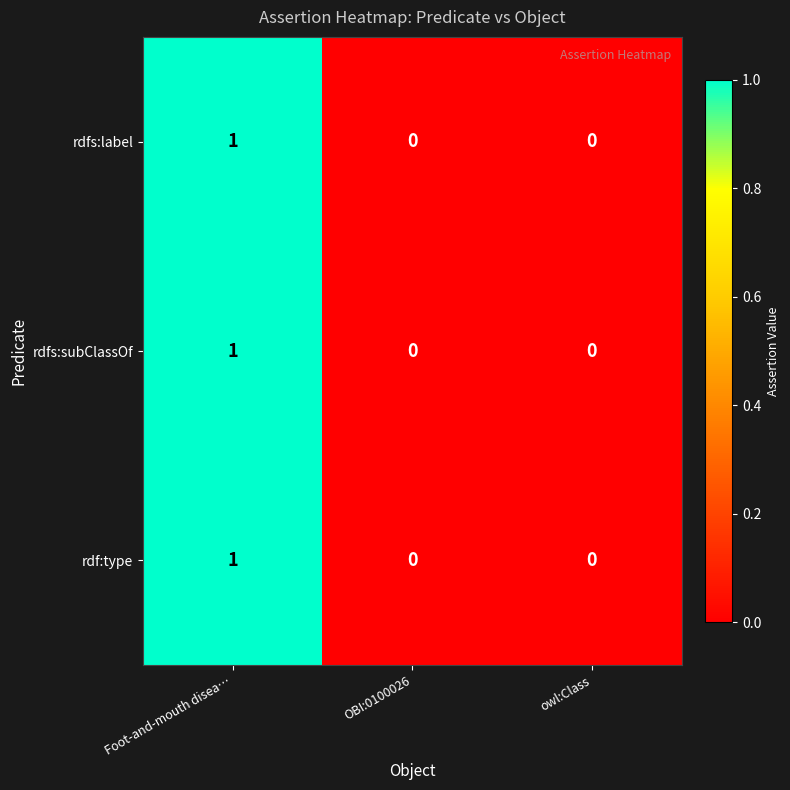

Reading right to left, extract all data points from this chart.

rdfs:label: 0	0	1
rdfs:subClassOf: 0	0	1
rdf:type: 0	0	1